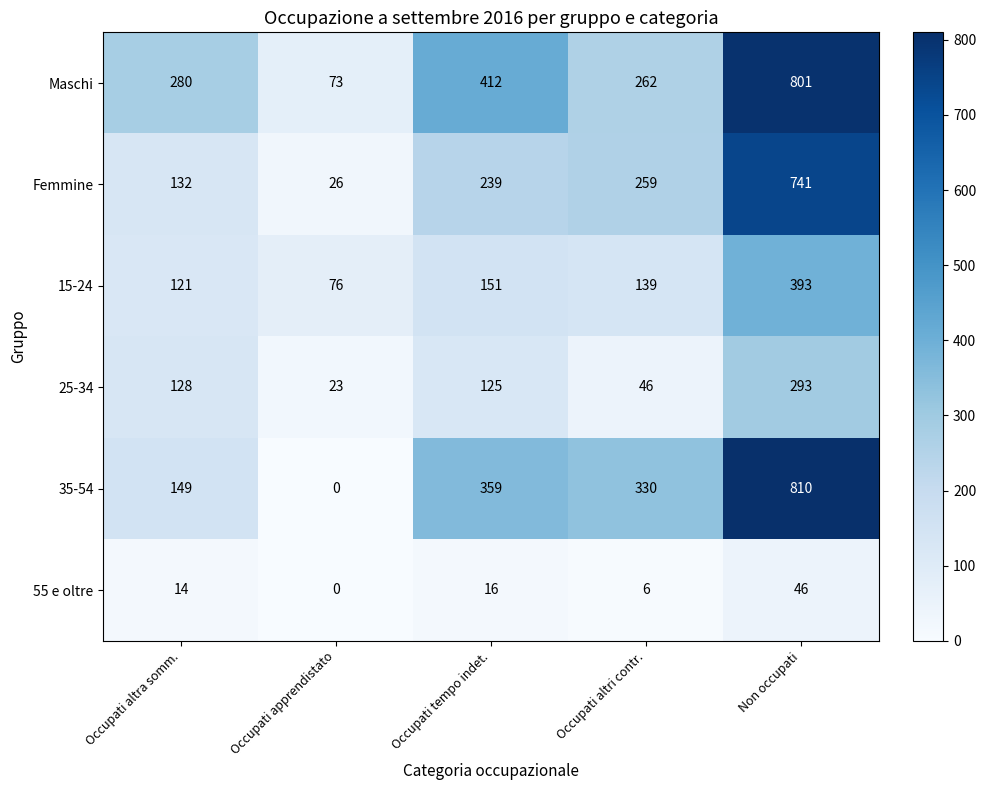

Which series has the largest range (max minus min)?

35-54